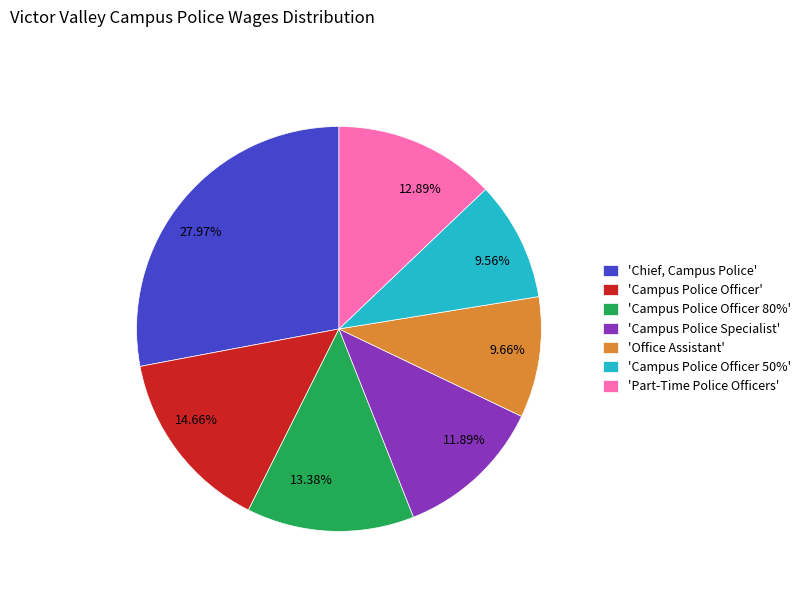

How many slices are in this pie chart?

7